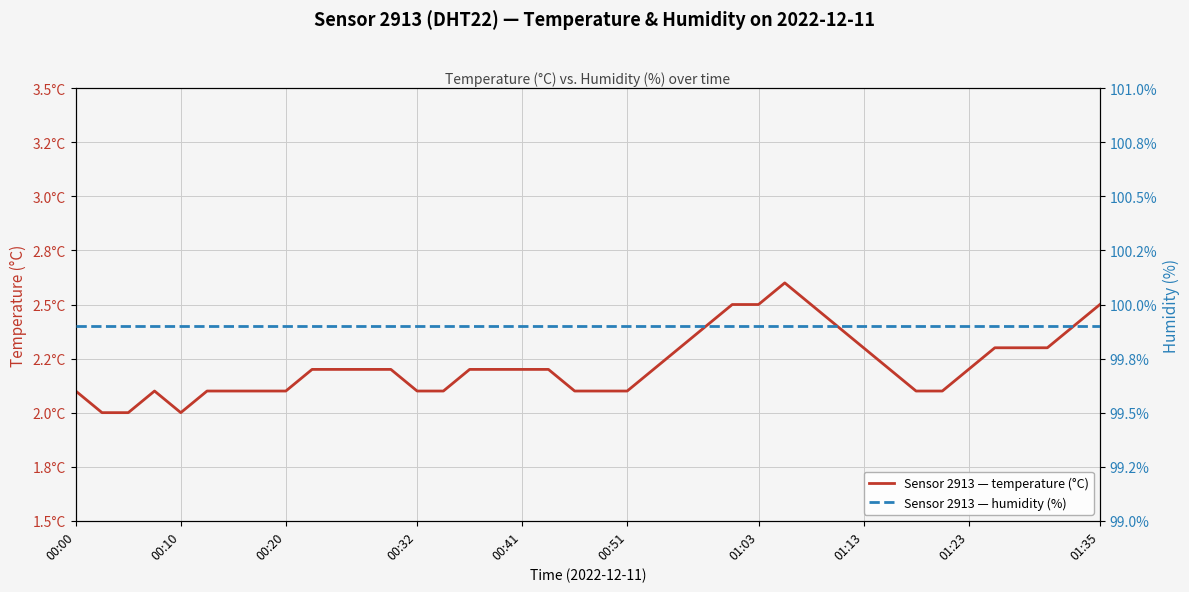

How many lines are shown in the chart?

2